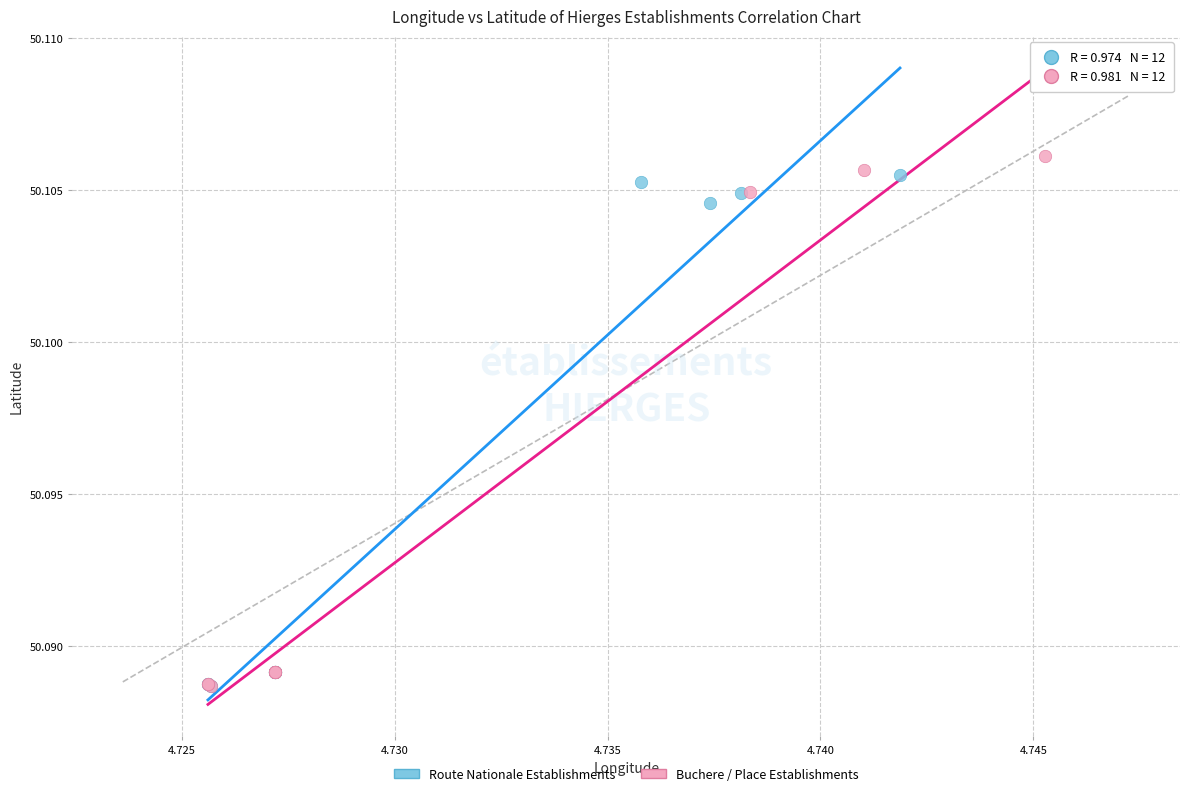

Which series reaches the maximum Y coordinate?

Buchere / Place Establishments